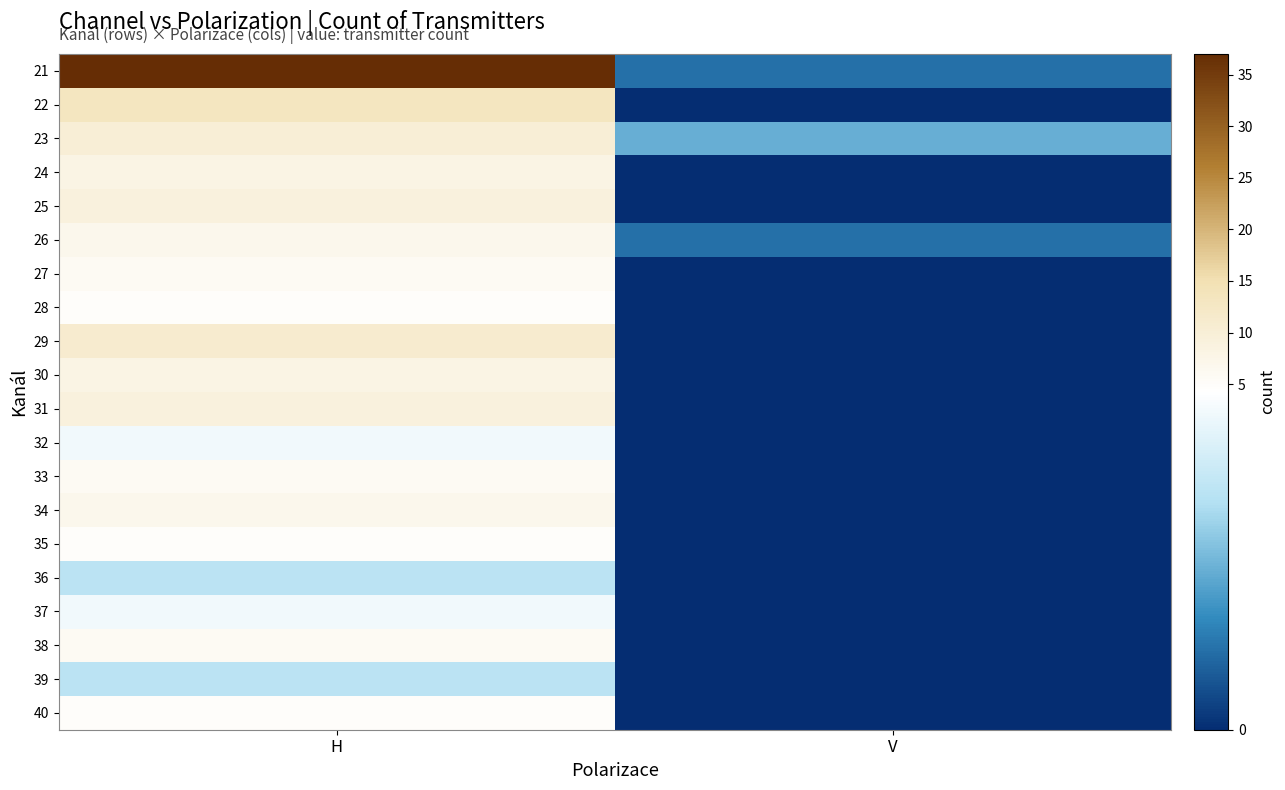

Rank the series at H from lowest to highest value.

36, 39, 32, 37, 28, 35, 40, 27, 33, 38, 26, 34, 24, 30, 25, 31, 23, 29, 22, 21